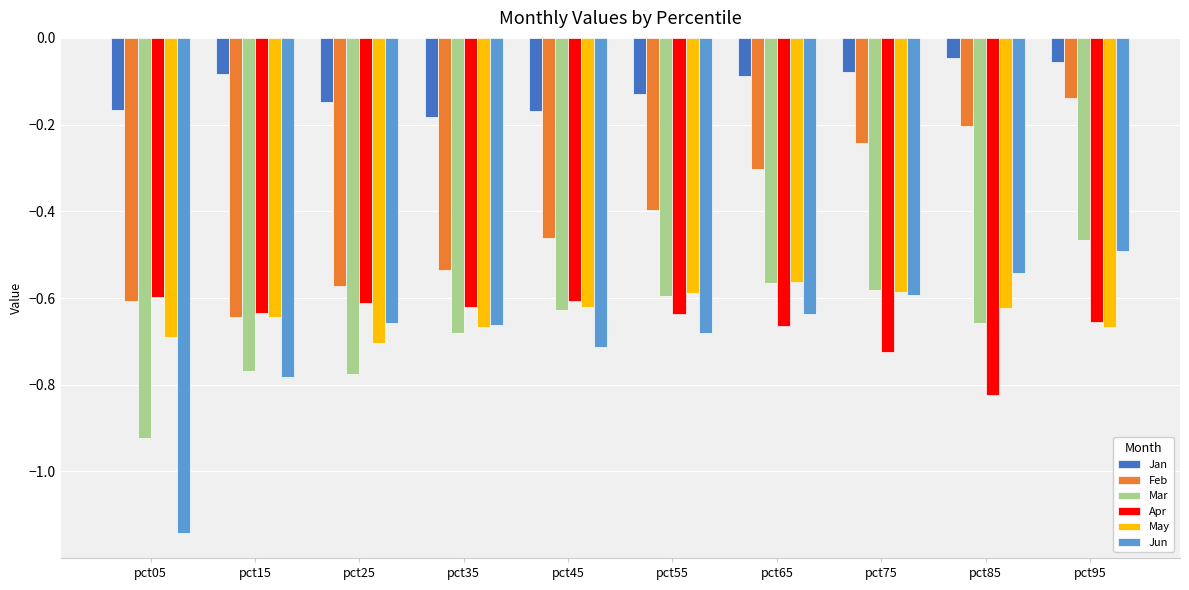

Which category has the lowest value across all series?

pct05